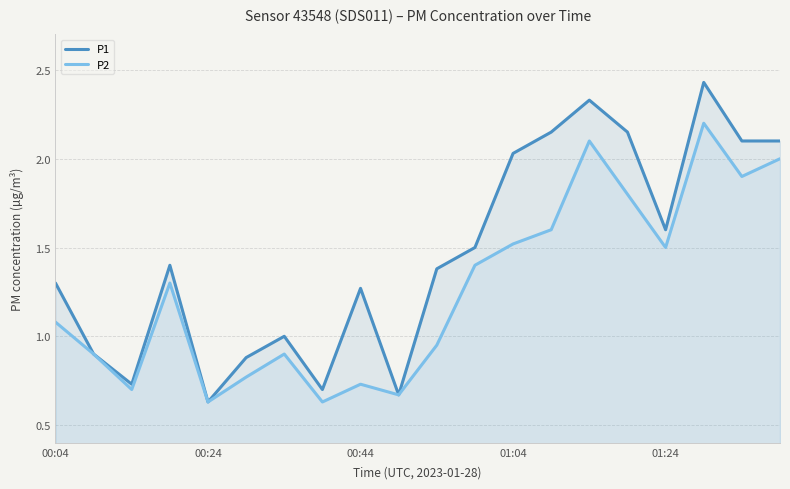

Reading right to left, list all the values displayed in this chart.

P1: 2.1	2.1	2.4	1.6	2.1	2.3	2.1	2.0	1.5	1.4	0.7	1.3	0.7	1.0	0.9	0.6	1.4	0.7	0.9	1.3
P2: 2.0	1.9	2.2	1.5	1.8	2.1	1.6	1.5	1.4	0.9	0.7	0.7	0.6	0.9	0.8	0.6	1.3	0.7	0.9	1.1